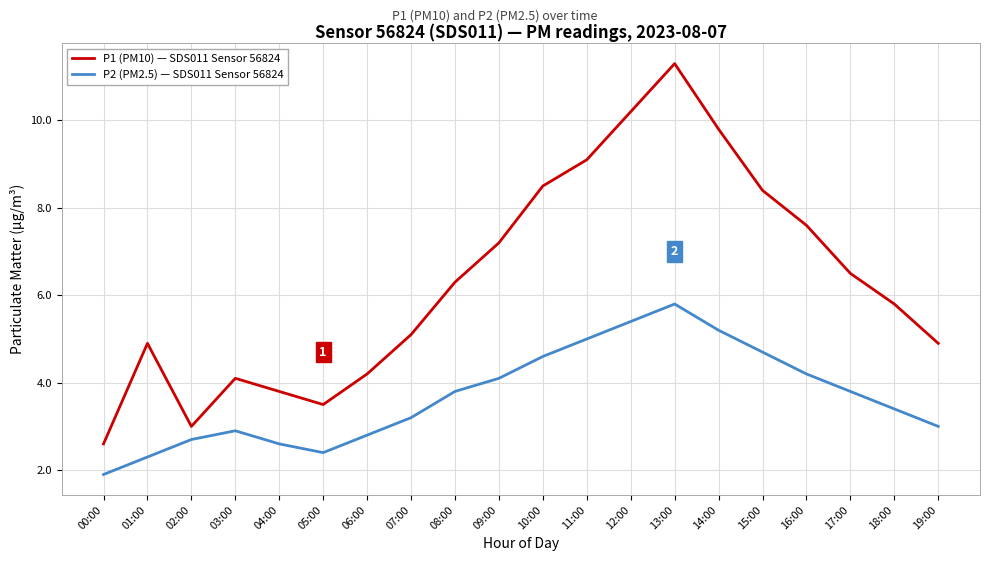

At 03:00, list the series in order from largest to smallest.

P1 (PM10) — SDS011 Sensor 56824, P2 (PM2.5) — SDS011 Sensor 56824